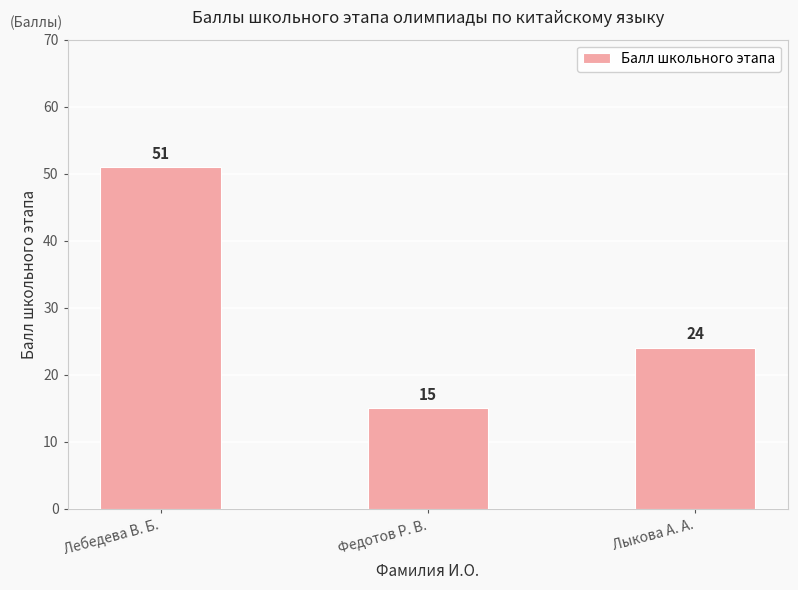

What value does the data have at Федотов Р. В.?

15